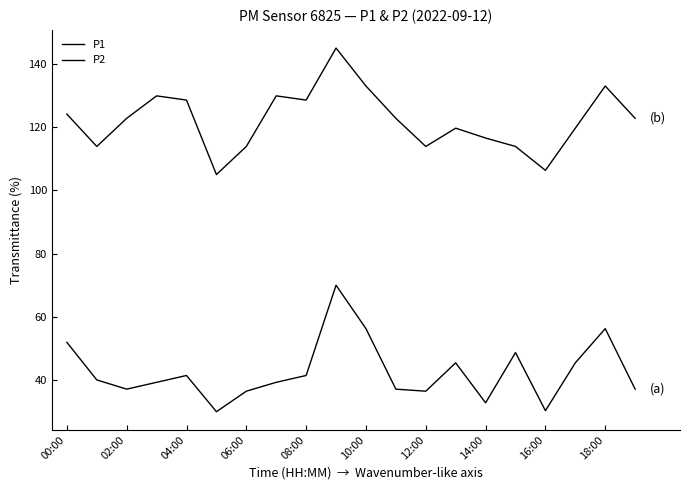

Does the chart display data point markers on the line(s)?

No